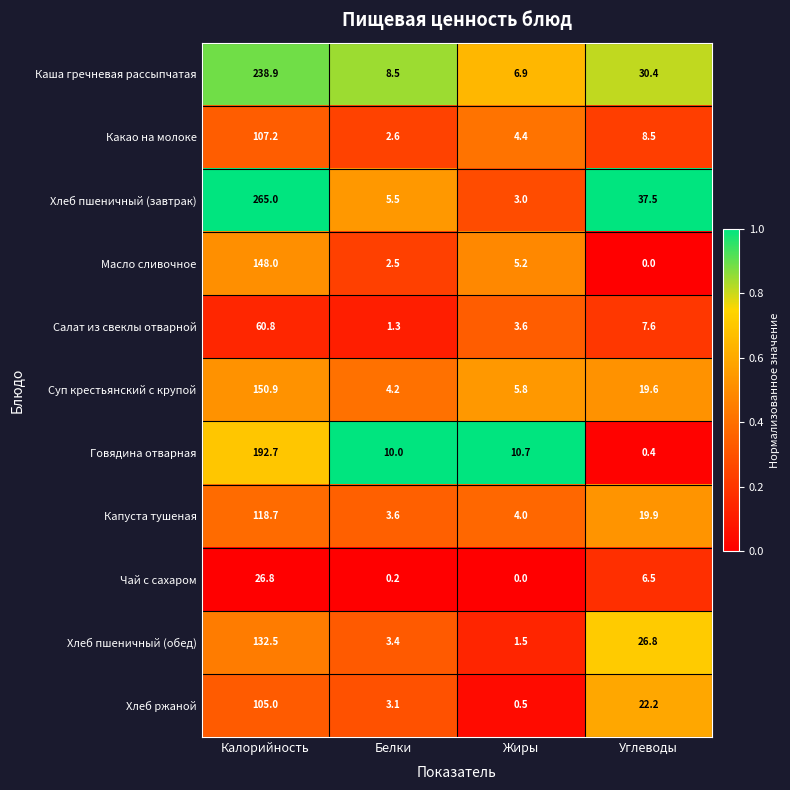

Which series has the largest range (max minus min)?

Хлеб пшеничный (завтрак)